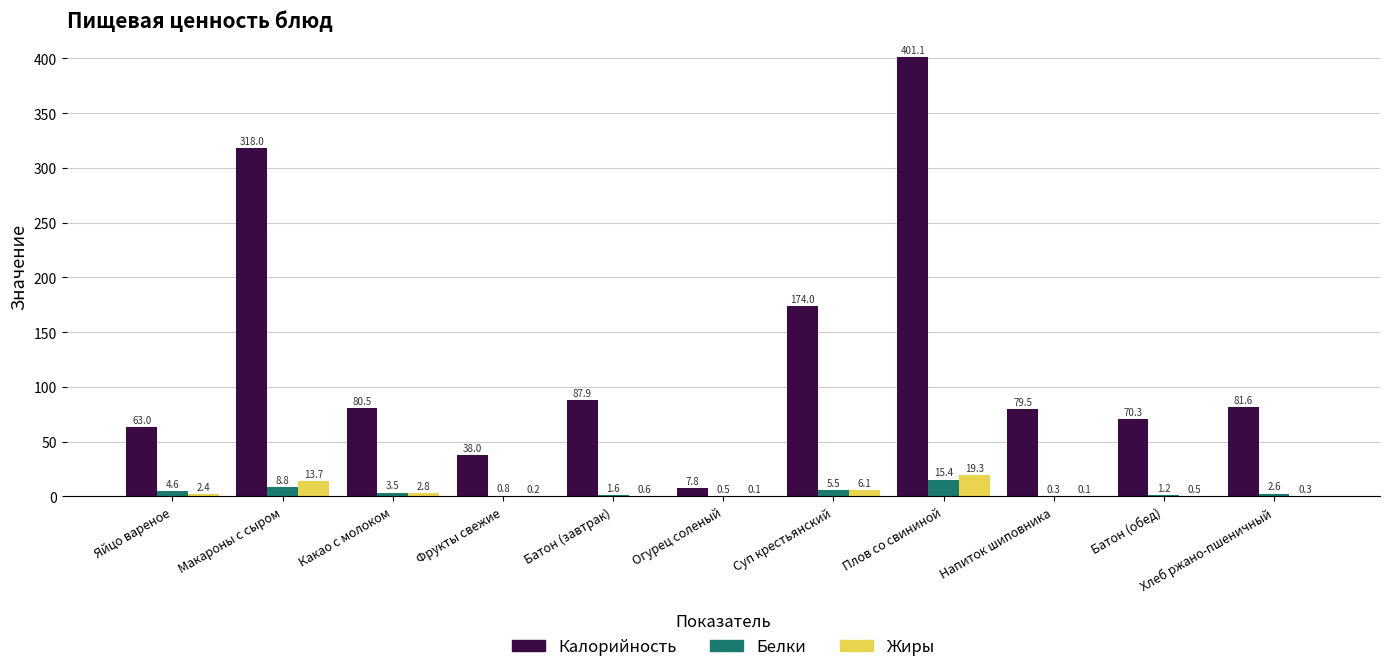

Between Какао с молоком and Батон (обед), which series saw the biggest shift?

Калорийность